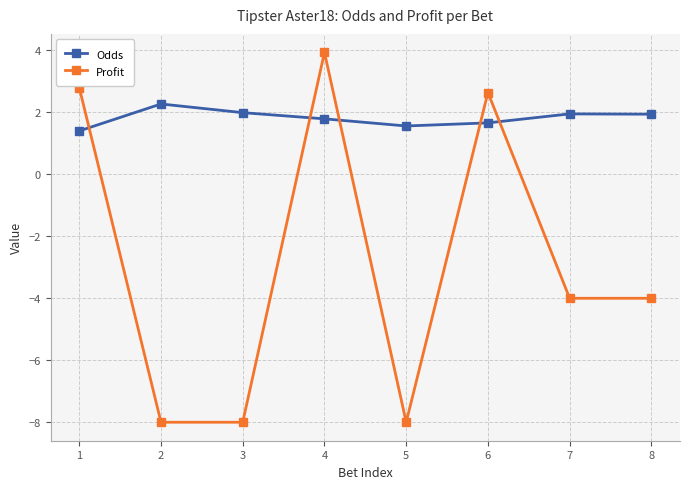

How many data points does each series have?

8